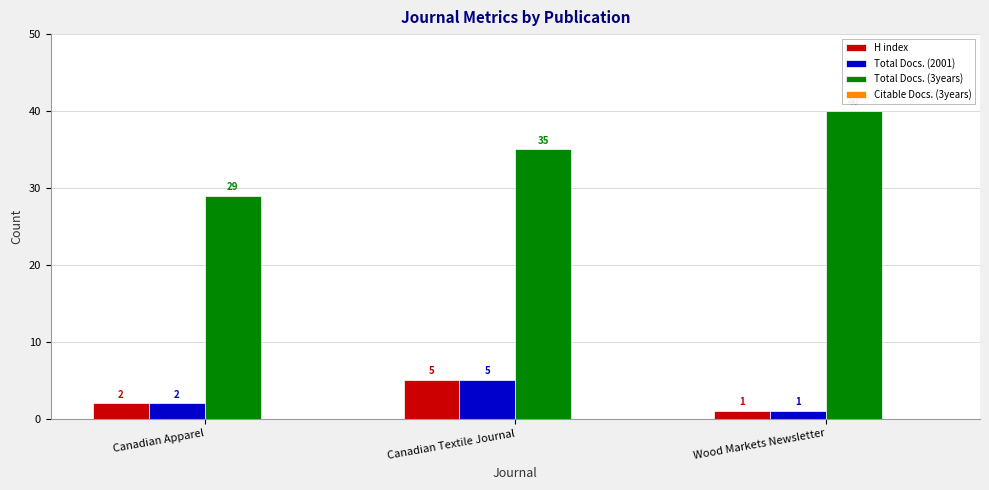

Between Canadian Apparel and Wood Markets Newsletter, which series saw the biggest shift?

Total Docs. (3years)